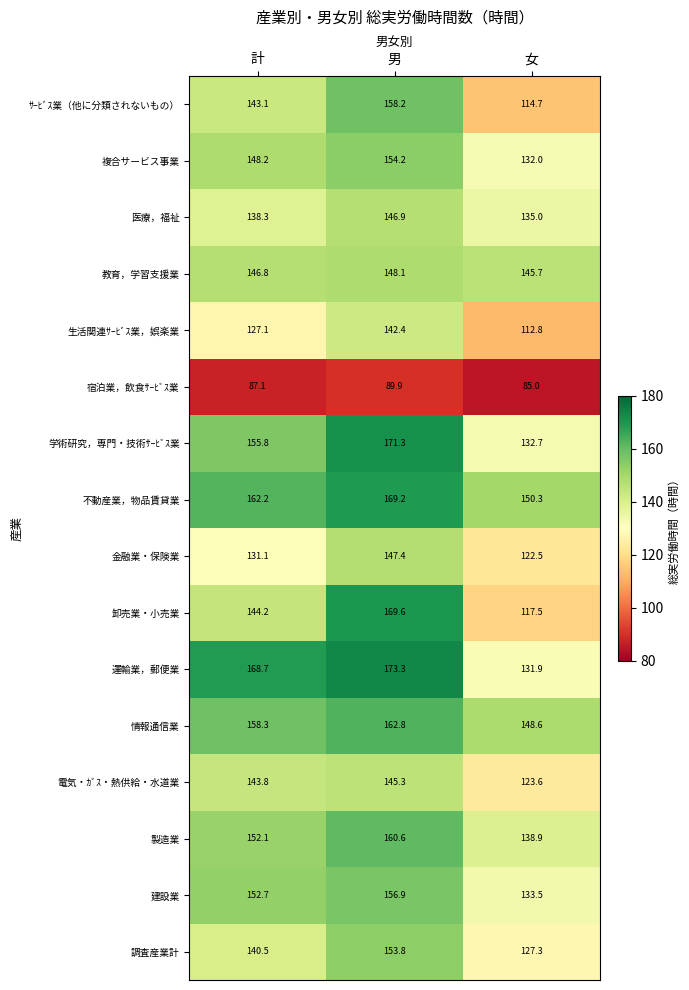

What is the difference between the second highest and minimum values in the 製造業 series?

13.2